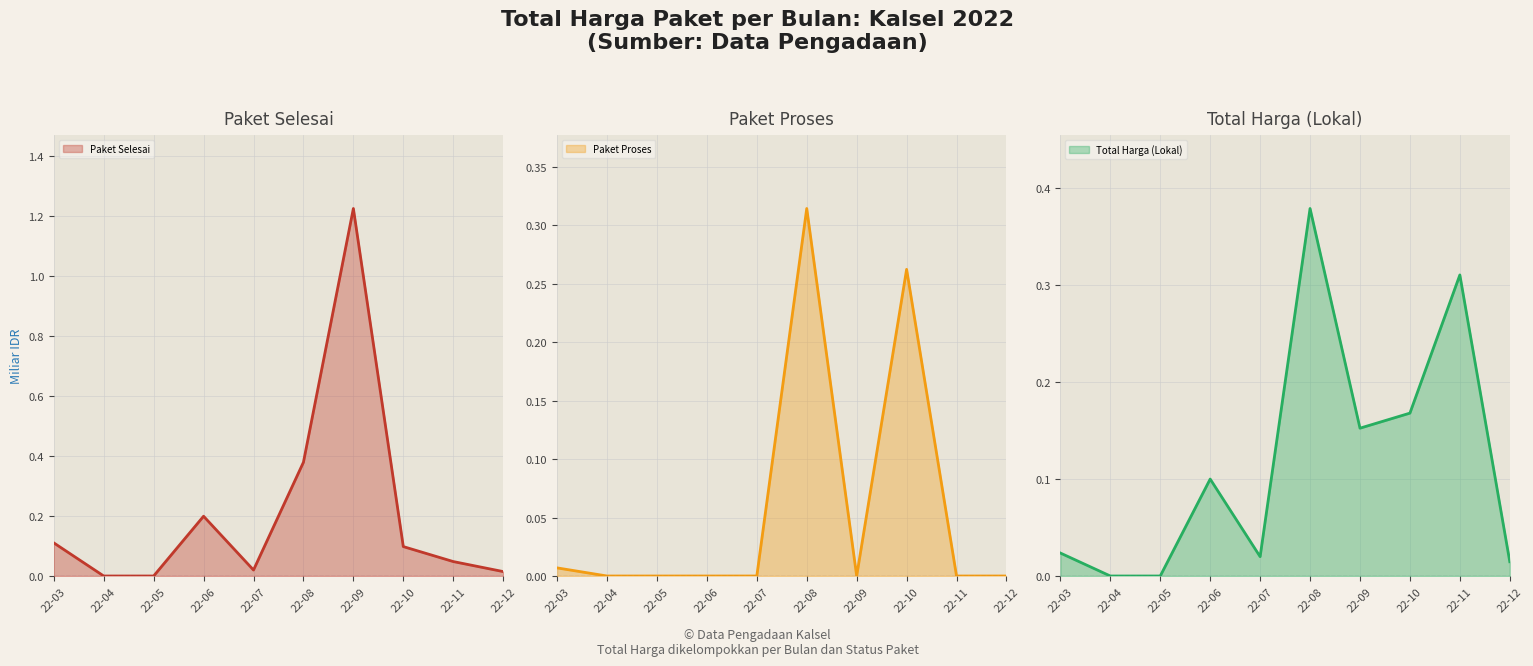

Is it true that Paket Selesai equals 0.0 at 22-04?

True